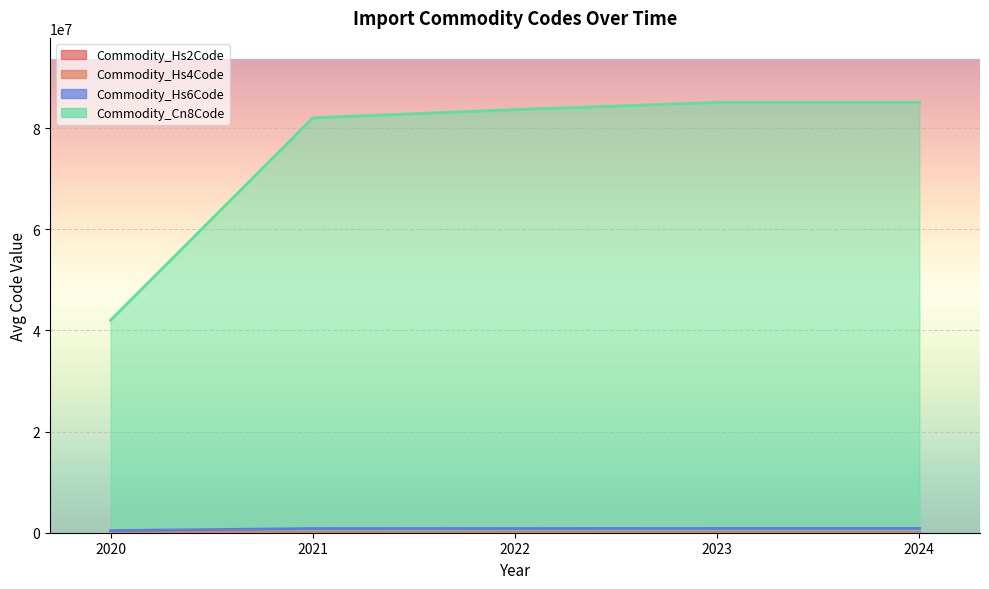

What is the difference between the highest and lowest values at 2022?

82059918